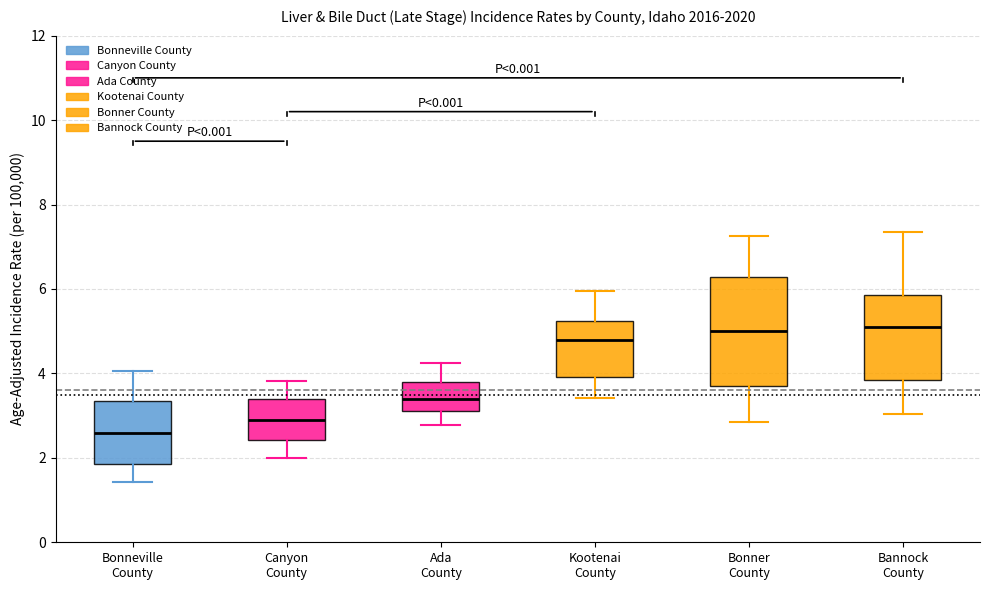

Where does the upper whisker of the box for Kootenai County end on the y-axis? The values are not printed on the chart, so give them approximately, as read against the axis.

6.0